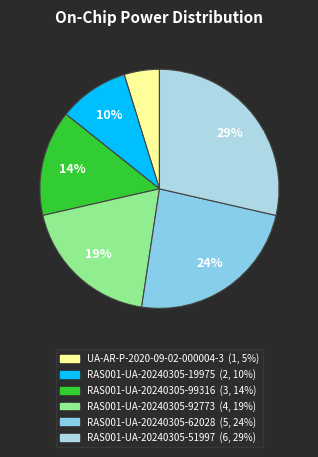

Is it true that RAS001-UA-20240305-99316 is 14% of the pie?

True